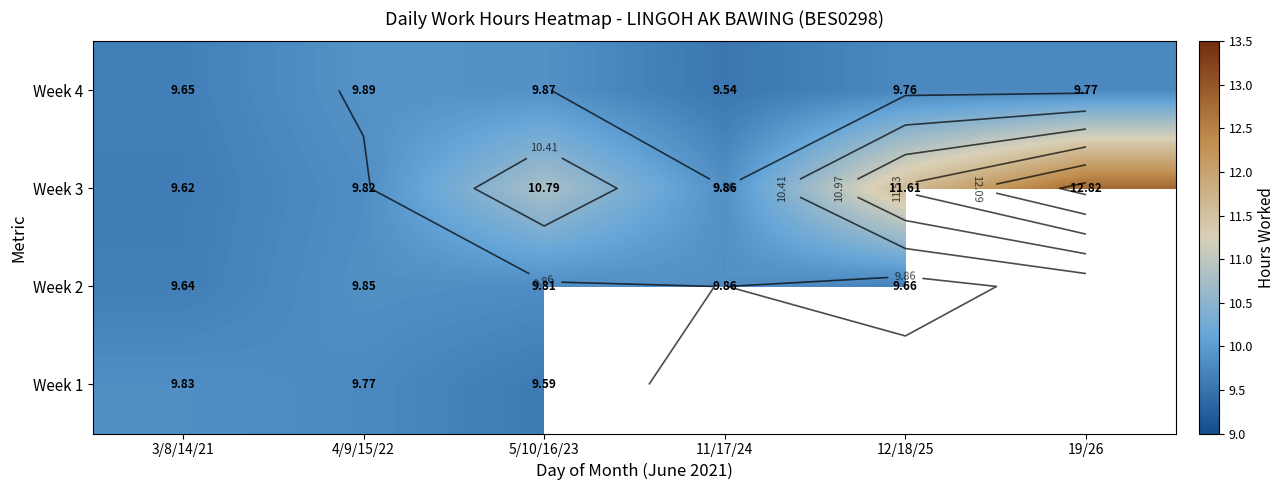

What is the greatest value displayed?

12.8